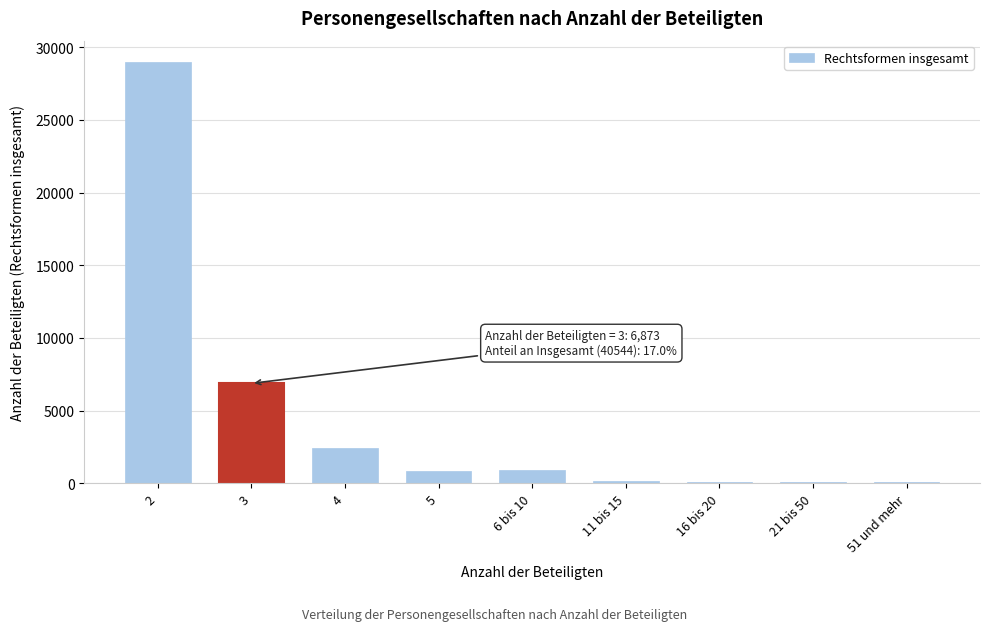

Is it true that the value at 4 is 2451?

True